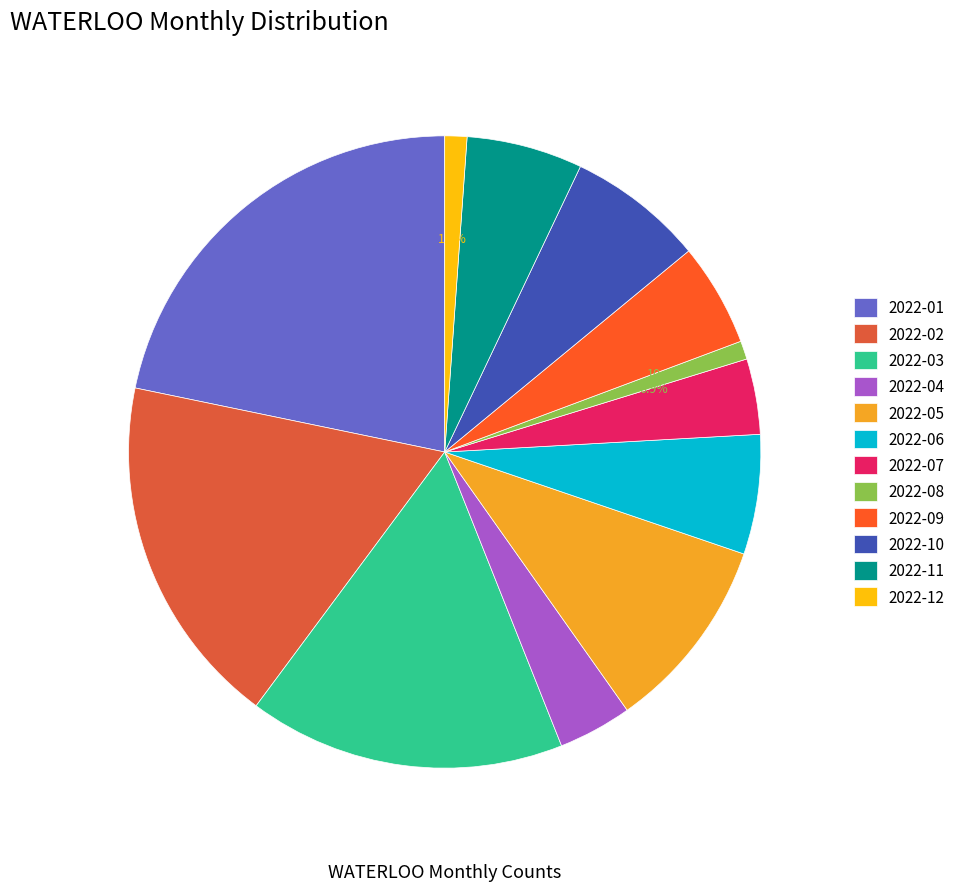

To the nearest percent, what percentage of the pie is 2022-03?

16%